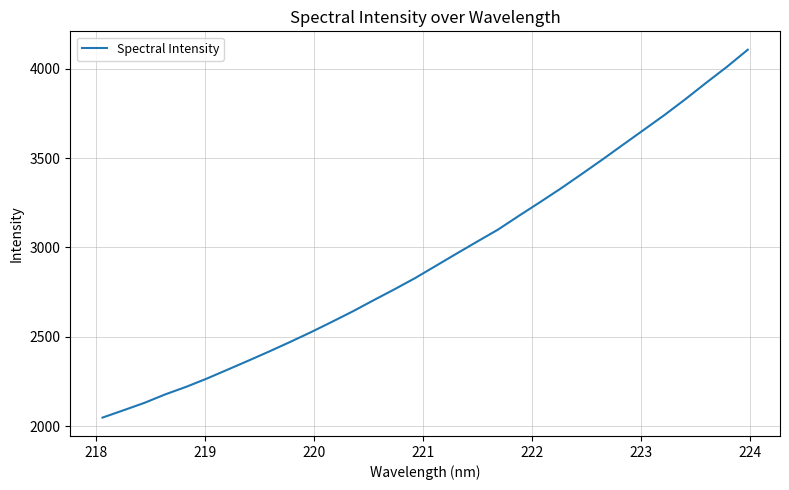

What is the smallest value displayed?

2047.2